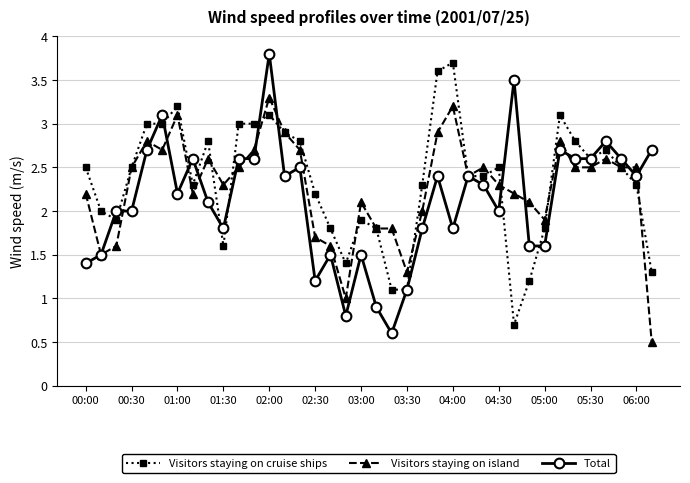

What is the maximum value for Total?

3.8